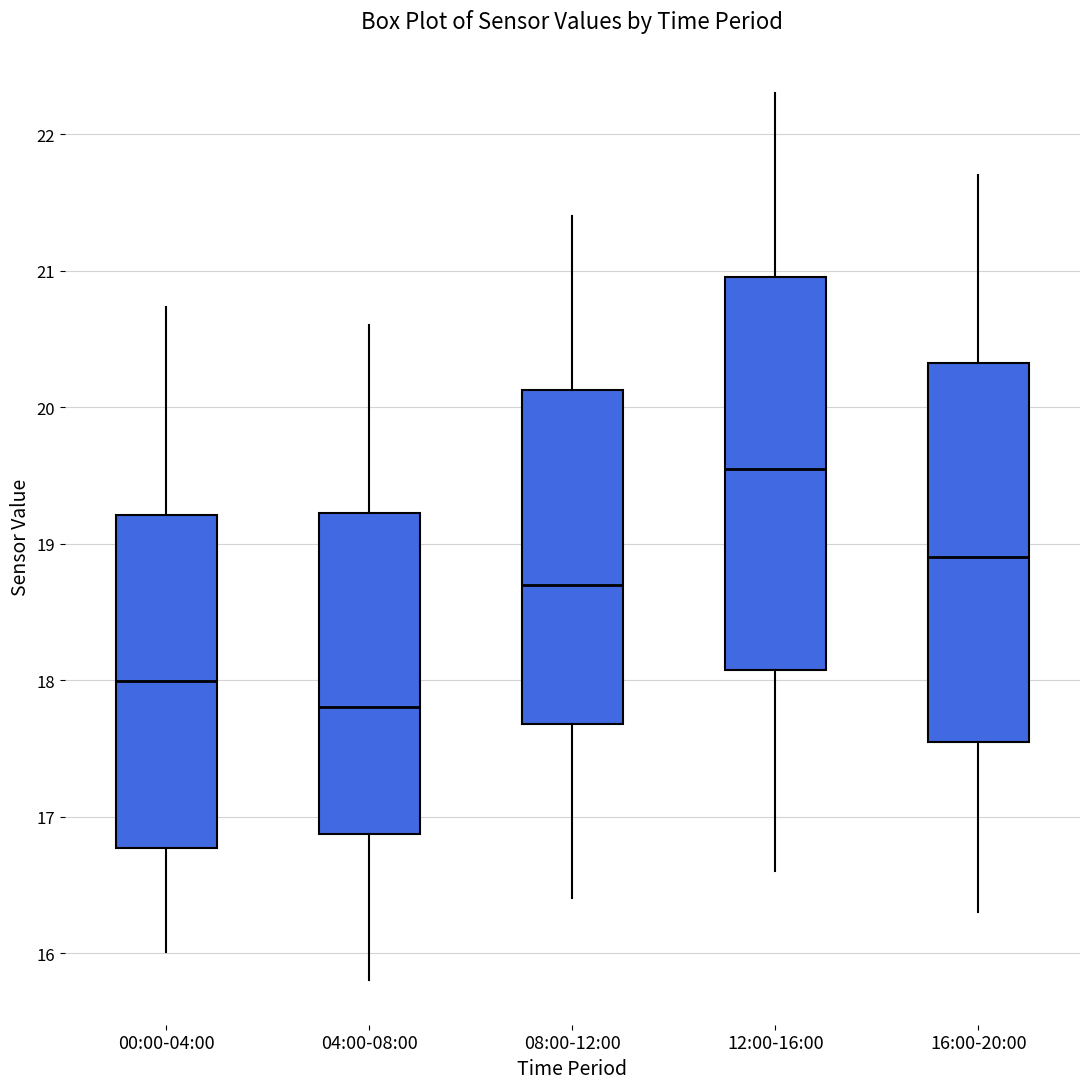

Which box has the highest median line?

12:00-16:00